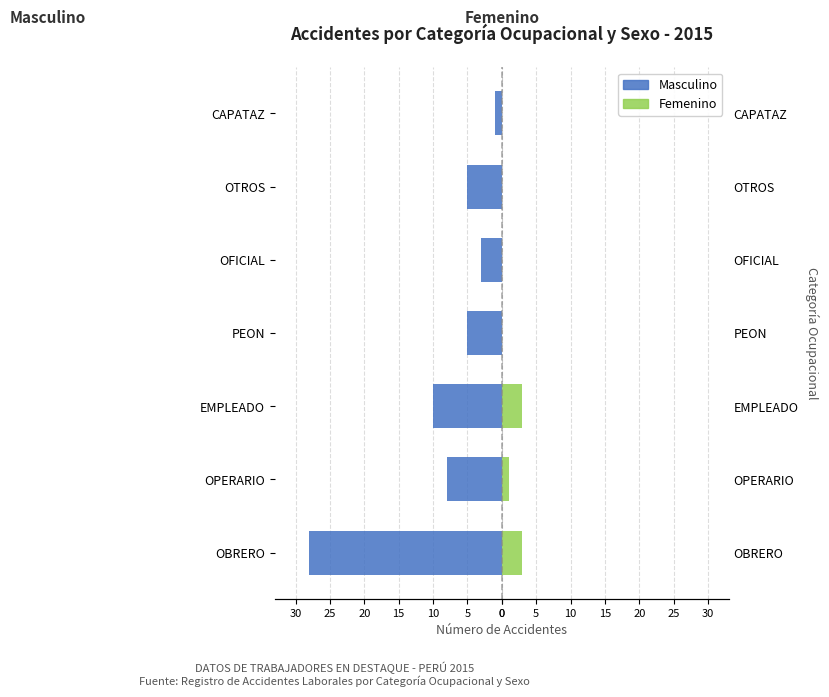

What are all the series names shown in the legend?

Masculino, Femenino